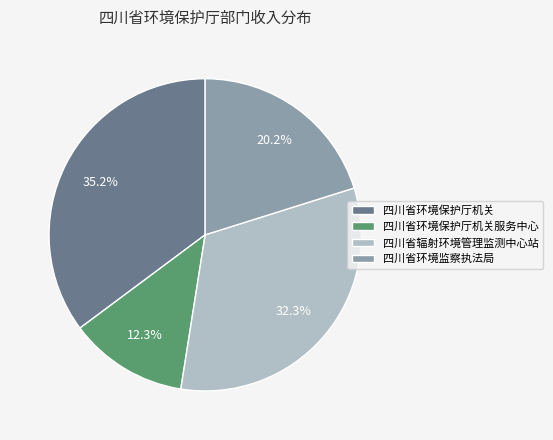

The 四川省环境保护厅机关 slice represents 35% of the pie. True or false?

True